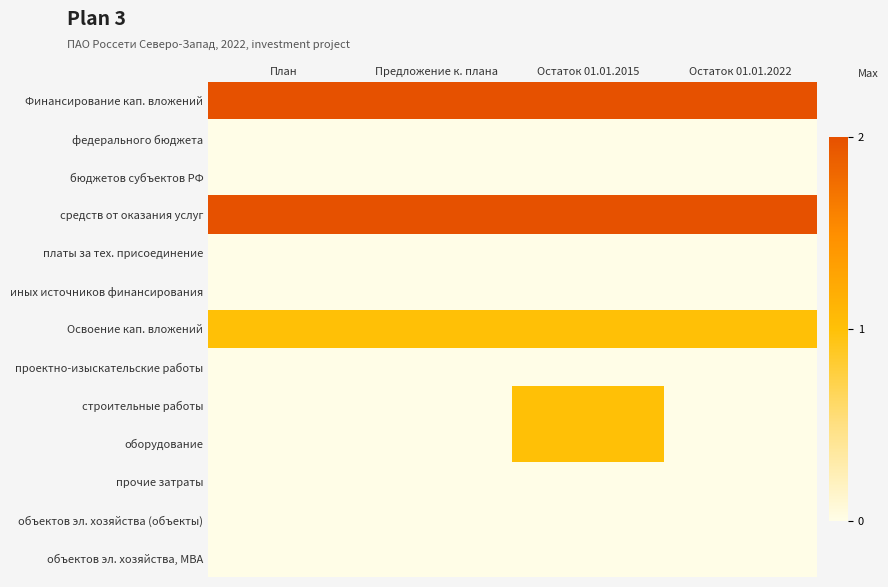

Which series has the largest total across all categories?

Финансирование кап. вложений